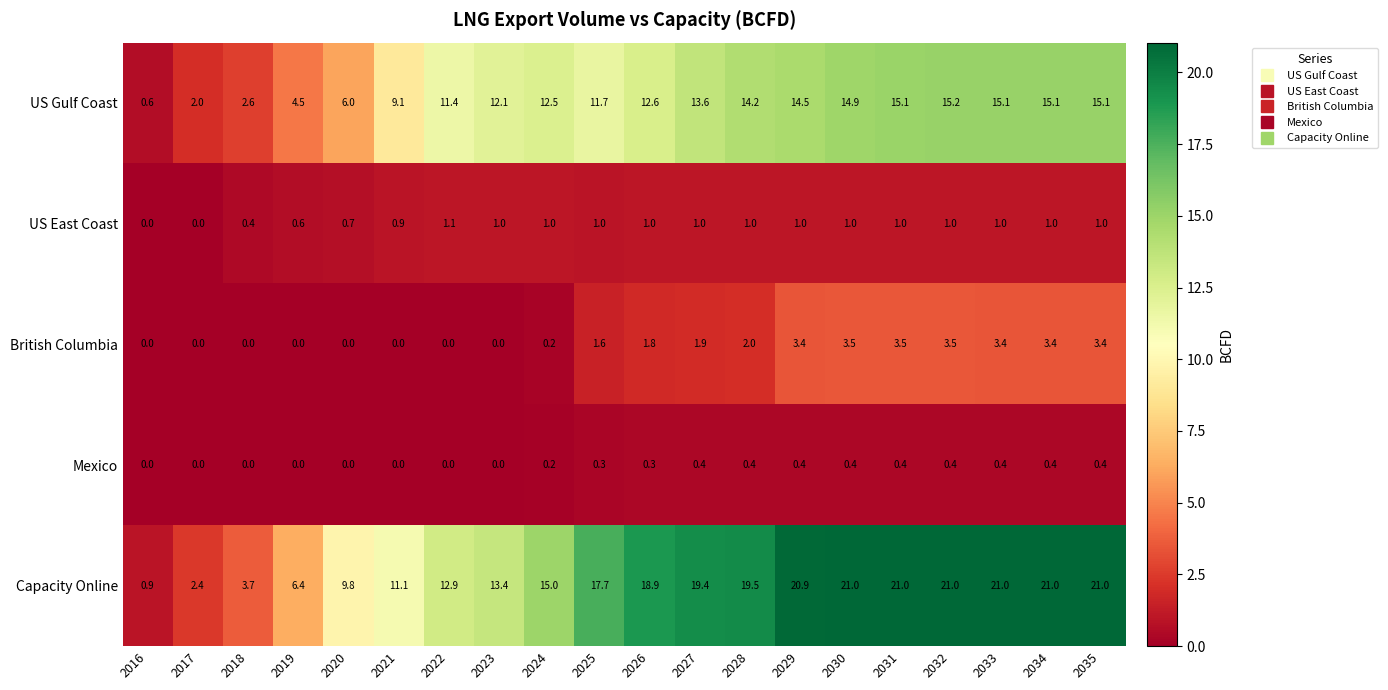

What is the maximum value shown in the chart?

21.0